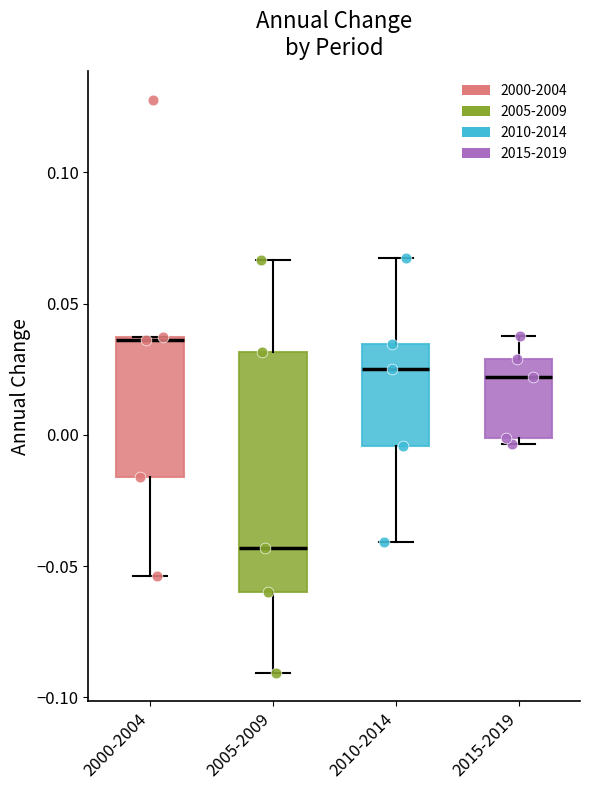

Which box's median line is the highest?

2000-2004